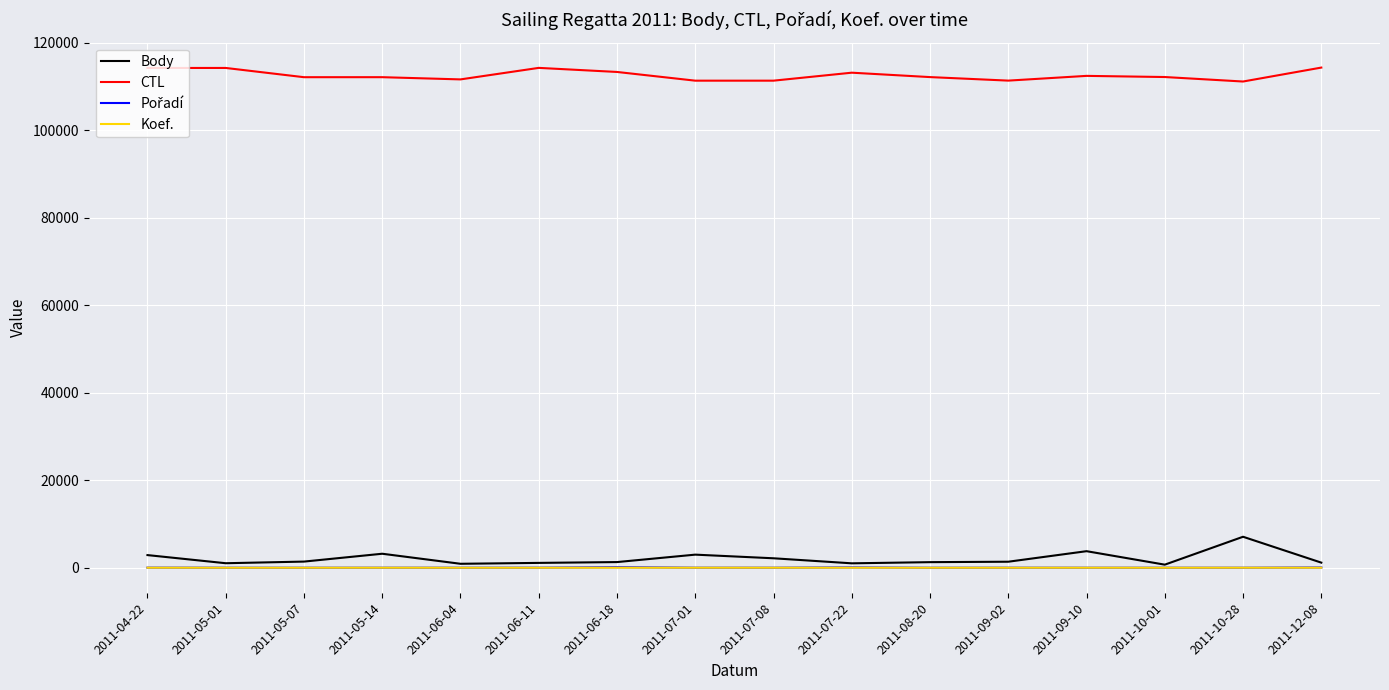

True or false: Koef. has more than 0 interior local peaks.

True